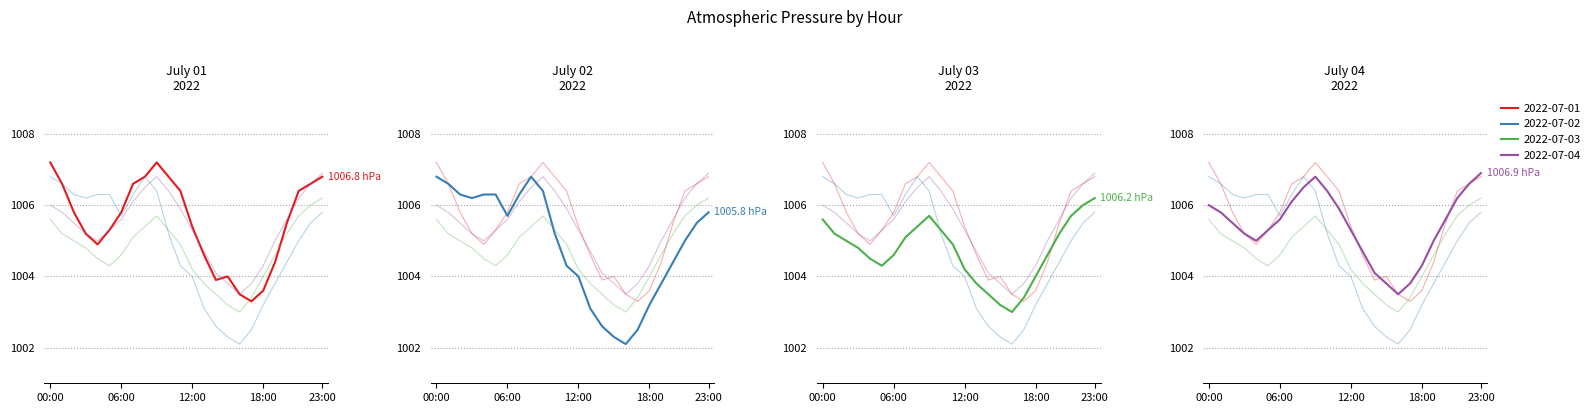

Which series ends up on top after the final intersection of 2022-07-02 and 2022-07-03?

2022-07-03